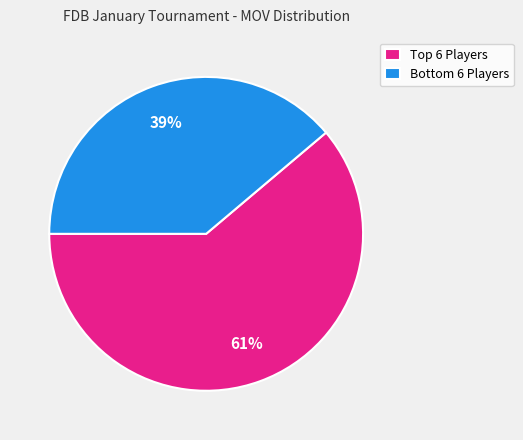

Rank the categories by value from highest to lowest.

Top 6 Players, Bottom 6 Players